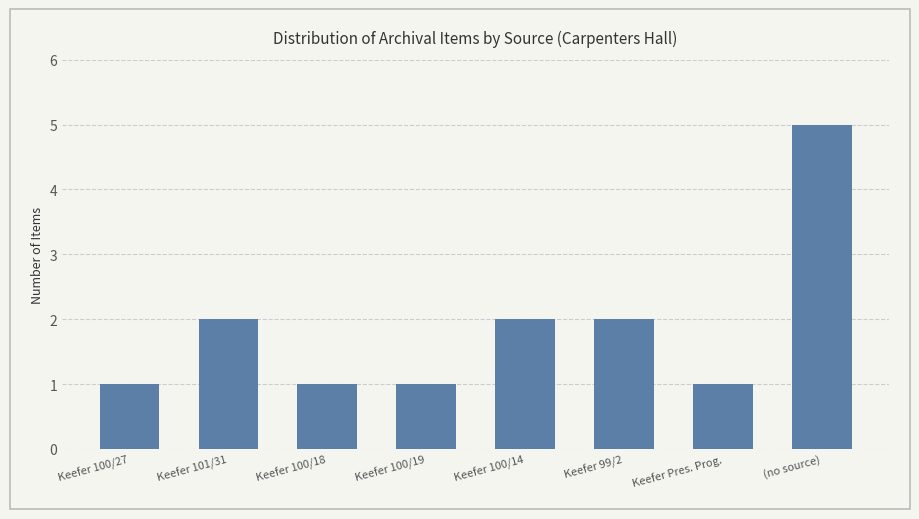

Is it true that the value at Keefer Pres. Prog. is 1?

True